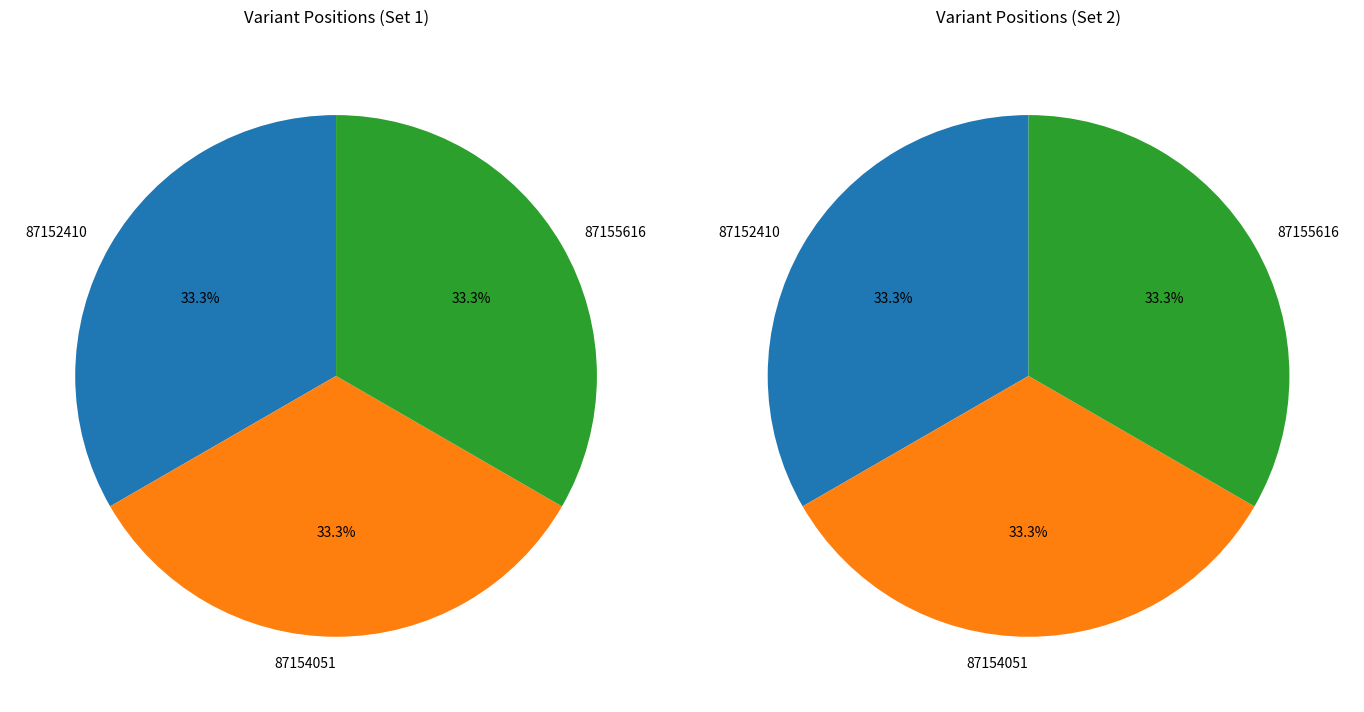

To the nearest percent, what is the combined percentage of 87154051 and 87155616?

67%